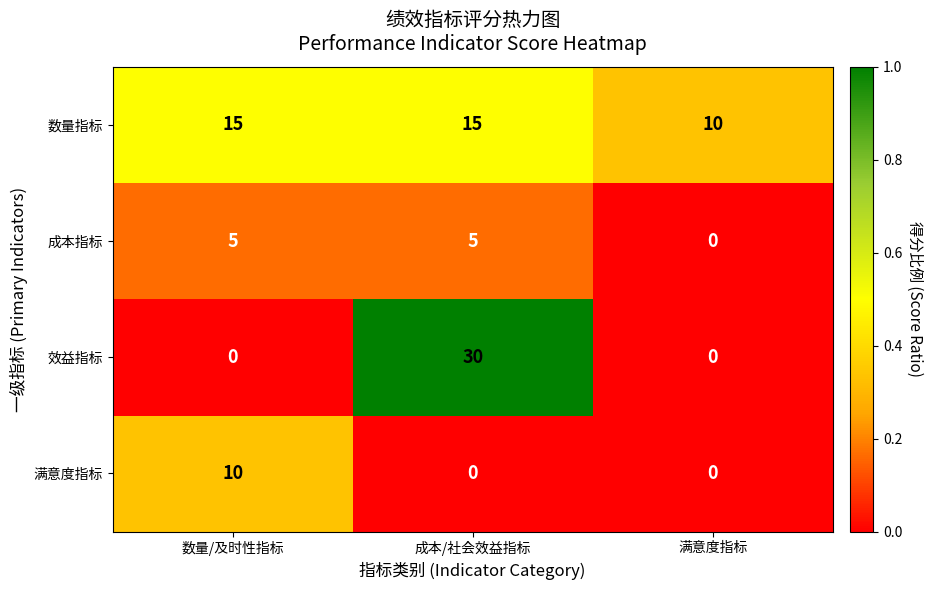

Which series changed the most between 数量/及时性指标 and 满意度指标?

满意度指标